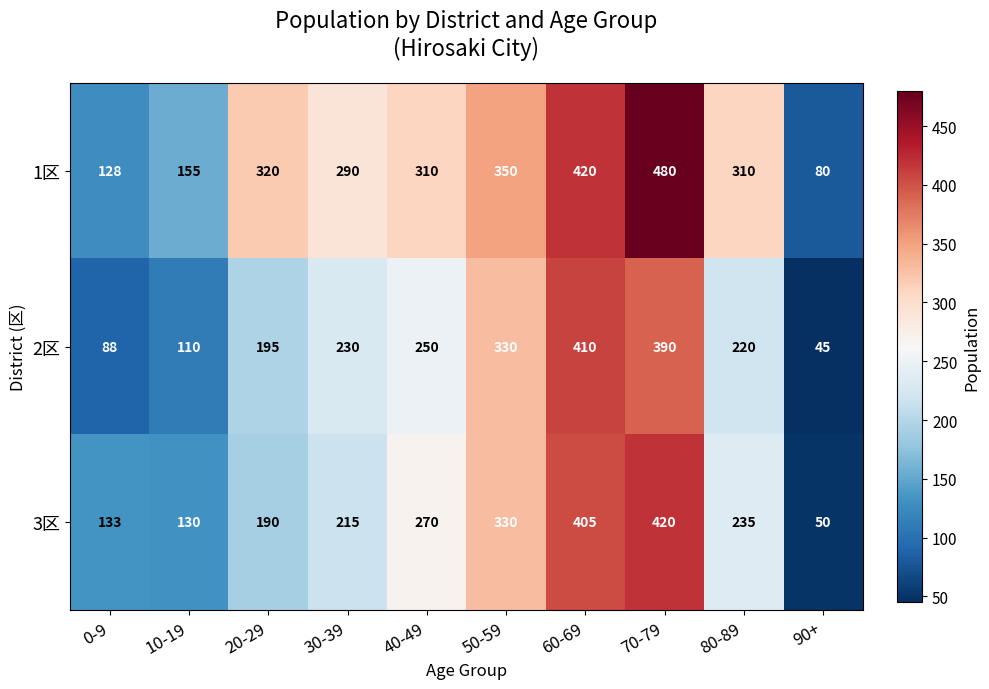

Reading right to left, extract all data points from this chart.

1区: 80	310	480	420	350	310	290	320	155	128
2区: 45	220	390	410	330	250	230	195	110	88
3区: 50	235	420	405	330	270	215	190	130	133